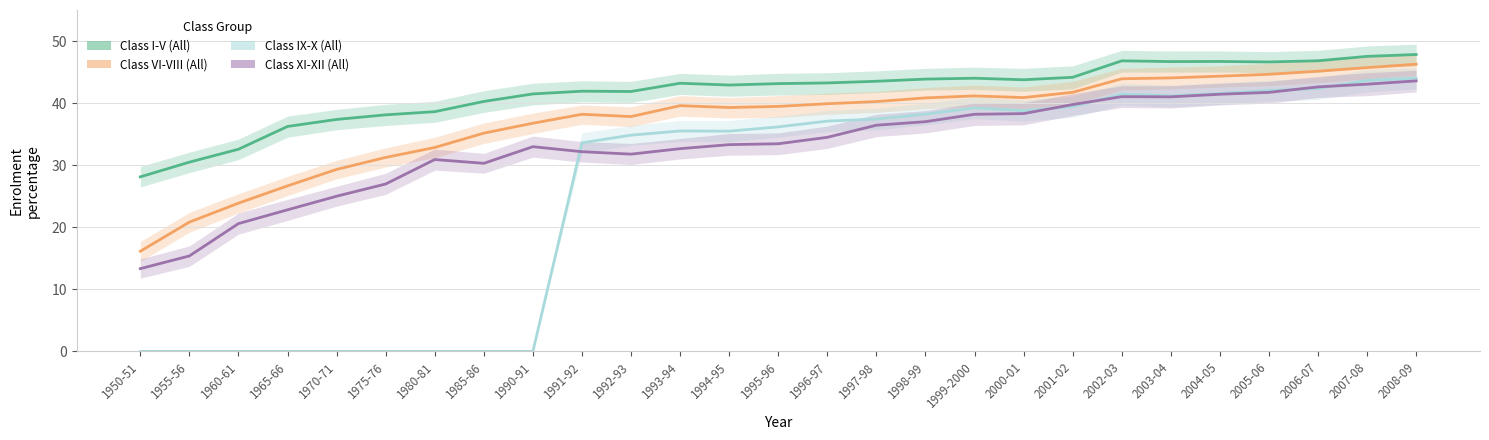

True or false: Class I-V (All) and Class IX-X (All) cross at least once.

False